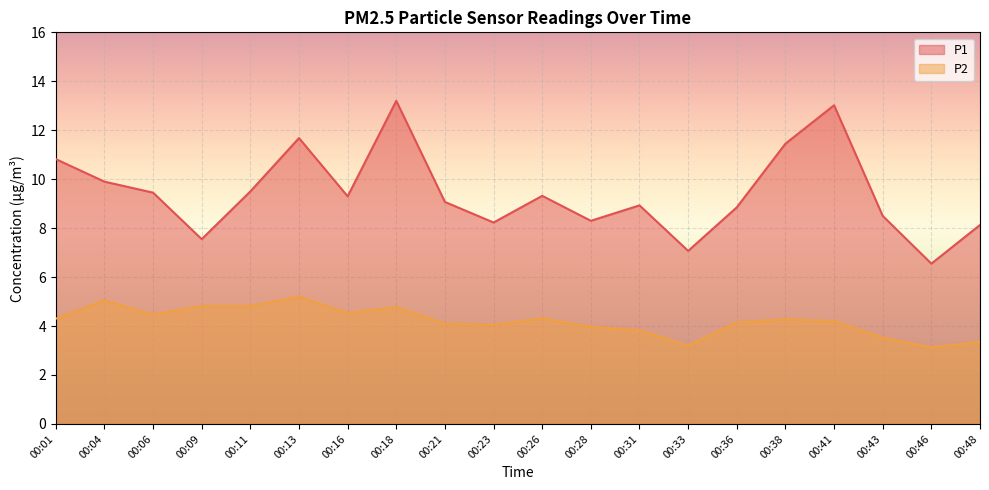

List the labels in order of P1 value, smallest first.

00:46, 00:33, 00:09, 00:48, 00:23, 00:28, 00:43, 00:36, 00:31, 00:21, 00:16, 00:26, 00:06, 00:11, 00:04, 00:01, 00:38, 00:13, 00:41, 00:18